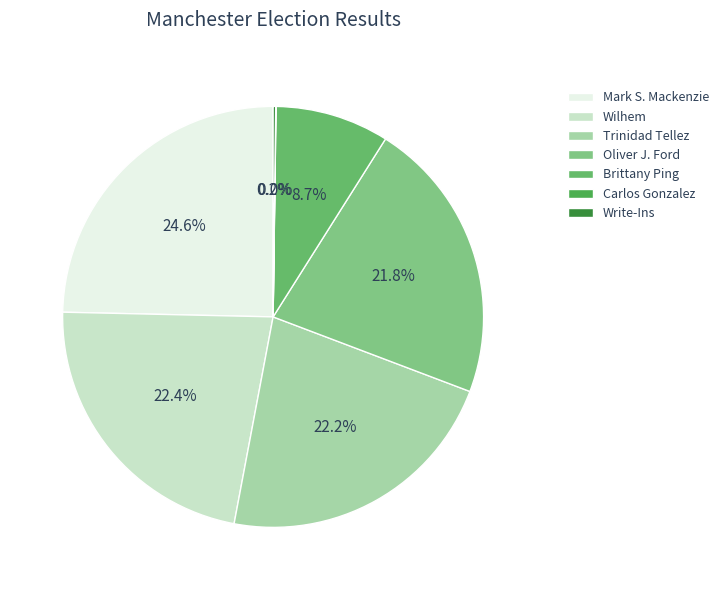

Which category has the biggest portion of the pie?

Mark S. Mackenzie